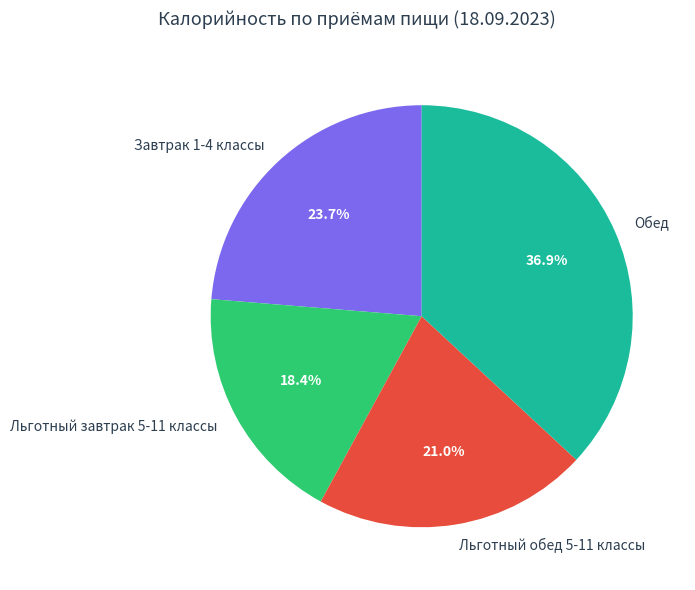

Is there a majority slice in this chart?

No